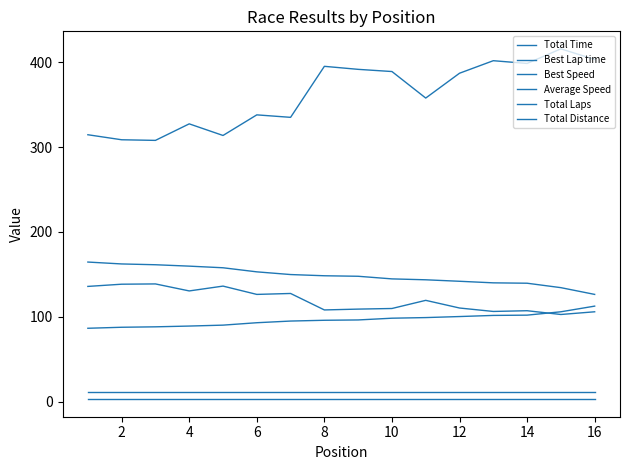

Reading left to right, list all the values displayed in this chart.

Total Time: 314.5	308.6	307.9	327.4	313.7	338.0	335.0	395.1	391.6	389.0	357.8	387.0	401.8	398.5	415.7	403.2
Best Lap time: 86.6	87.8	88.3	89.2	90.3	93.1	95.1	96.0	96.4	98.4	99.2	100.4	101.7	102.0	106.0	112.6
Best Speed: 164.6	162.3	161.4	159.8	157.8	153.0	149.8	148.4	147.8	144.7	143.7	141.9	140.1	139.6	134.4	126.5
Average Speed: 135.9	138.5	138.8	130.5	136.2	126.5	127.6	108.2	109.1	109.9	119.5	110.4	106.4	107.2	102.8	106.0
Total Laps: 3.0	3.0	3.0	3.0	3.0	3.0	3.0	3.0	3.0	3.0	3.0	3.0	3.0	3.0	3.0	3.0
Total Distance: 11.9	11.9	11.9	11.9	11.9	11.9	11.9	11.9	11.9	11.9	11.9	11.9	11.9	11.9	11.9	11.9